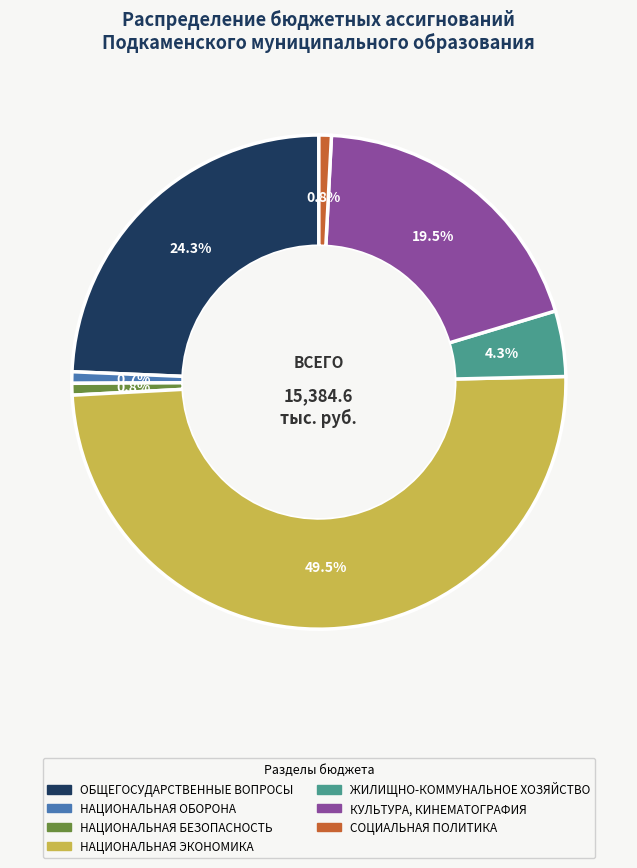

What is the ratio of the value at НАЦИОНАЛЬНАЯ ЭКОНОМИКА to the value at КУЛЬТУРА, КИНЕМАТОГРАФИЯ?

2.5